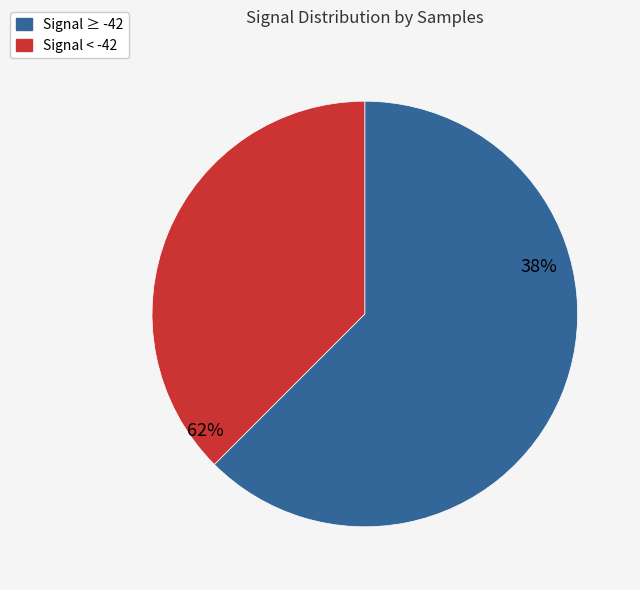

True or false: 31 accounts for 17% of the total.

False